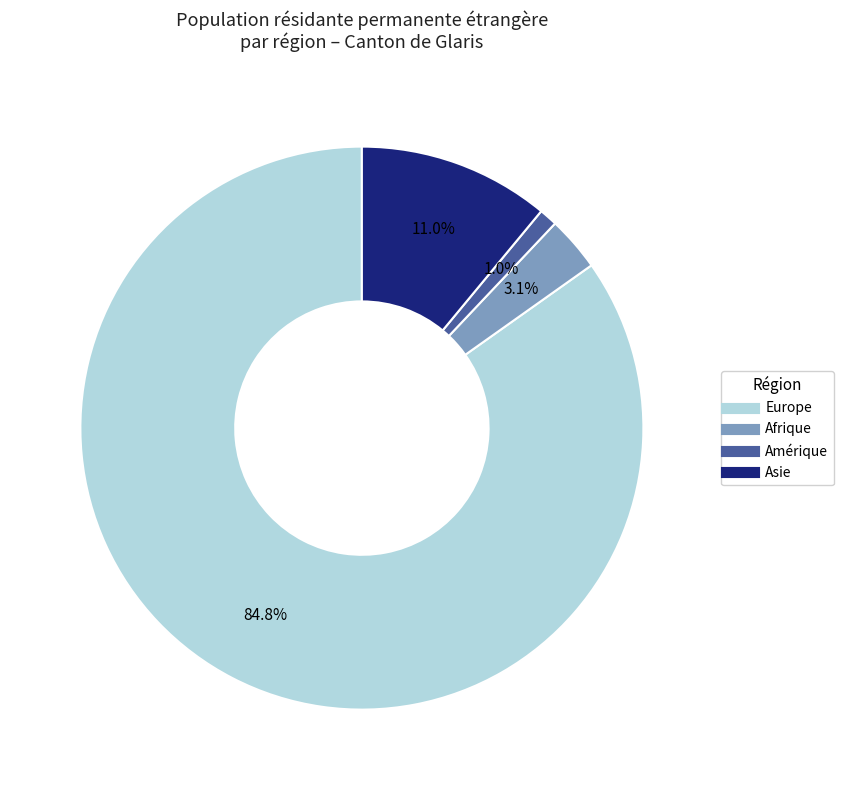

Does any single category account for the majority?

Yes